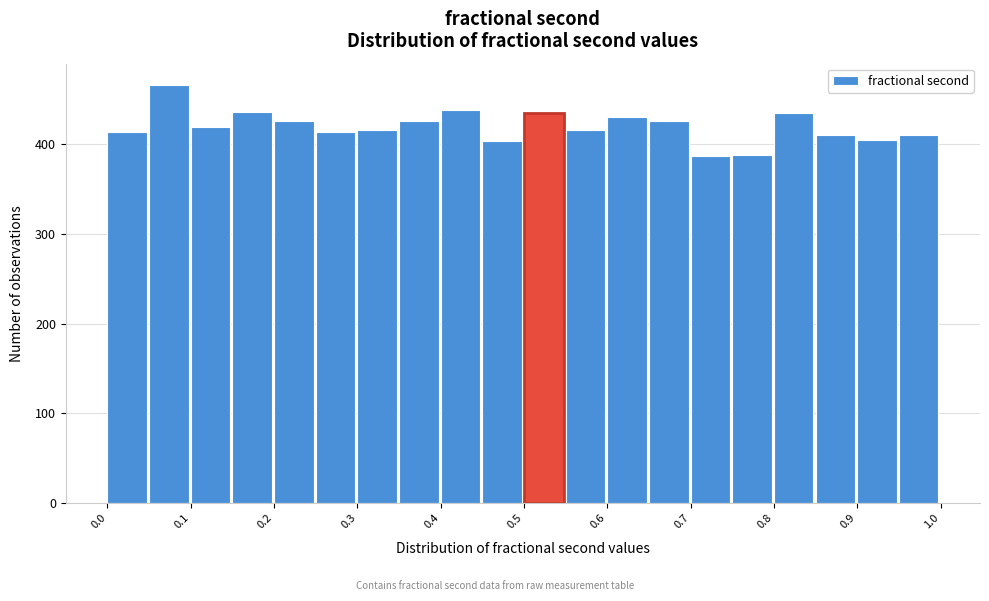

Reading left to right, list every bar in this chart as the range it spans on the x-axis followed by its height. The values are not printed on the chart, so give them approximately, as read against the axis.

0.00 to 0.05: 410
0.05 to 0.10: 470
0.10 to 0.15: 420
0.15 to 0.20: 440
0.20 to 0.25: 430
0.25 to 0.30: 410
0.30 to 0.35: 420
0.35 to 0.40: 430
0.40 to 0.45: 440
0.45 to 0.50: 400
0.50 to 0.55: 430
0.55 to 0.60: 420
0.60 to 0.65: 430
0.65 to 0.70: 430
0.70 to 0.75: 390
0.75 to 0.80: 390
0.80 to 0.85: 430
0.85 to 0.90: 410
0.90 to 0.95: 400
0.95 to 1.00: 410